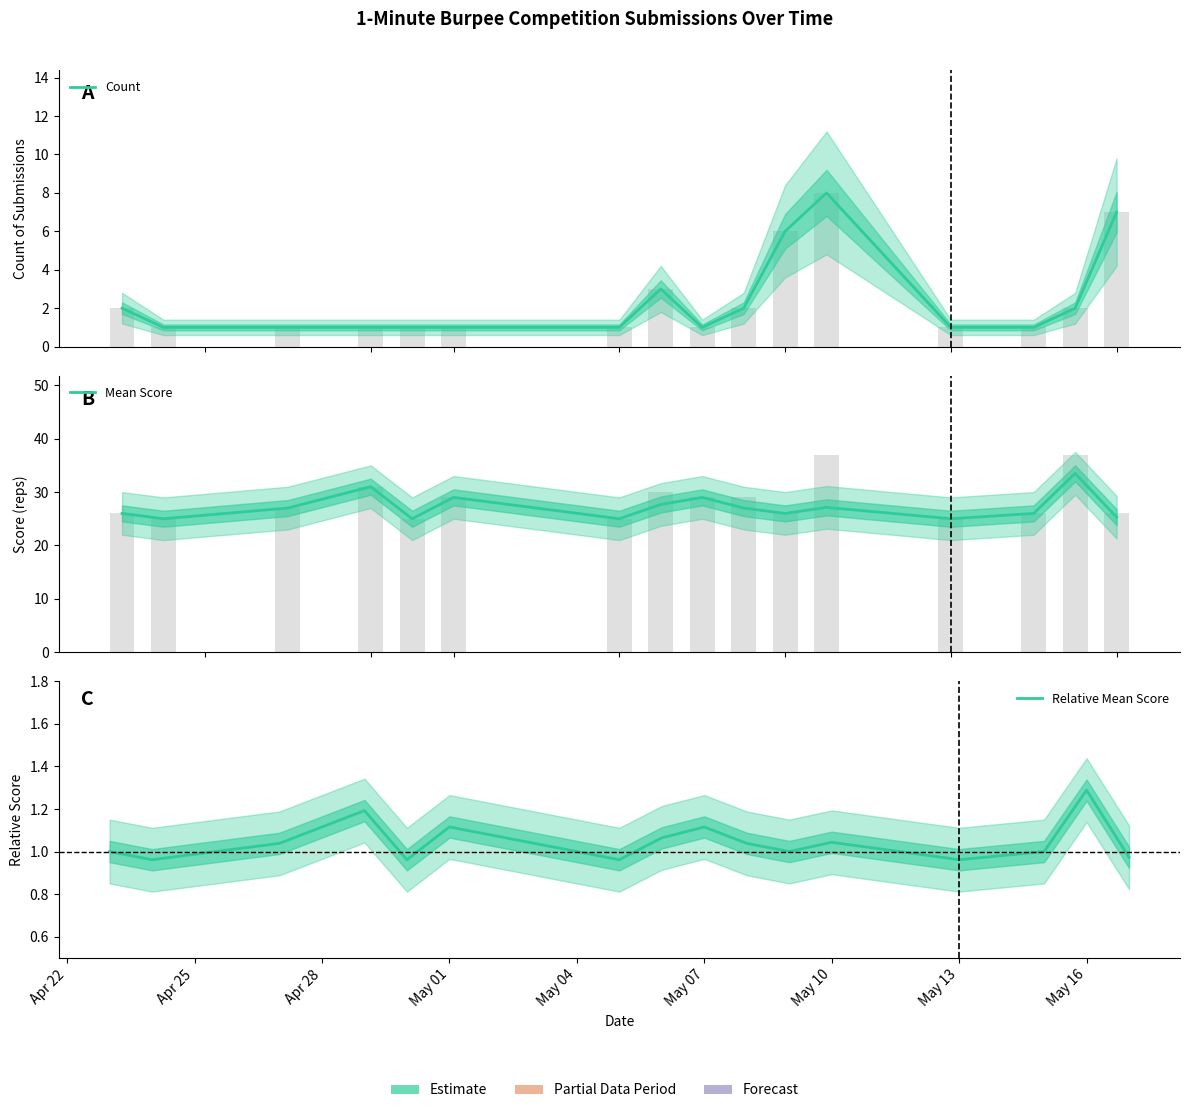

True or false: Count has a value of 0.4 at May 16.

False